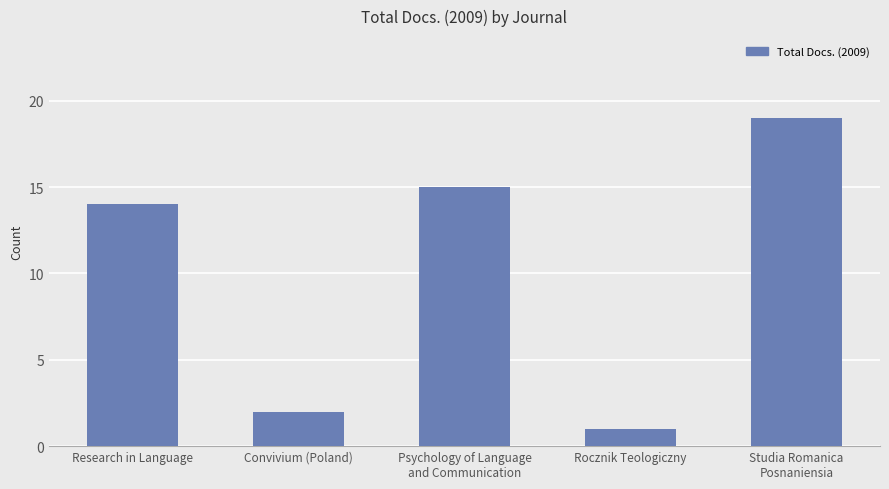

What is the difference between the values at Psychology of Language
and Communication and Studia Romanica
Posnaniensia?

4